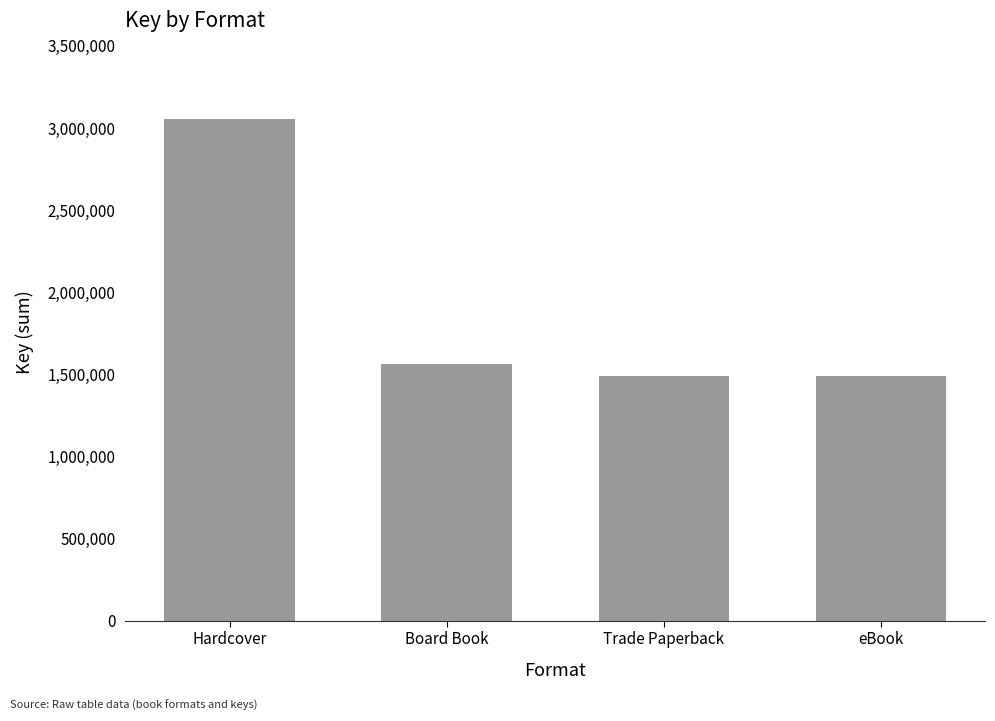

Are the bars horizontal?

No